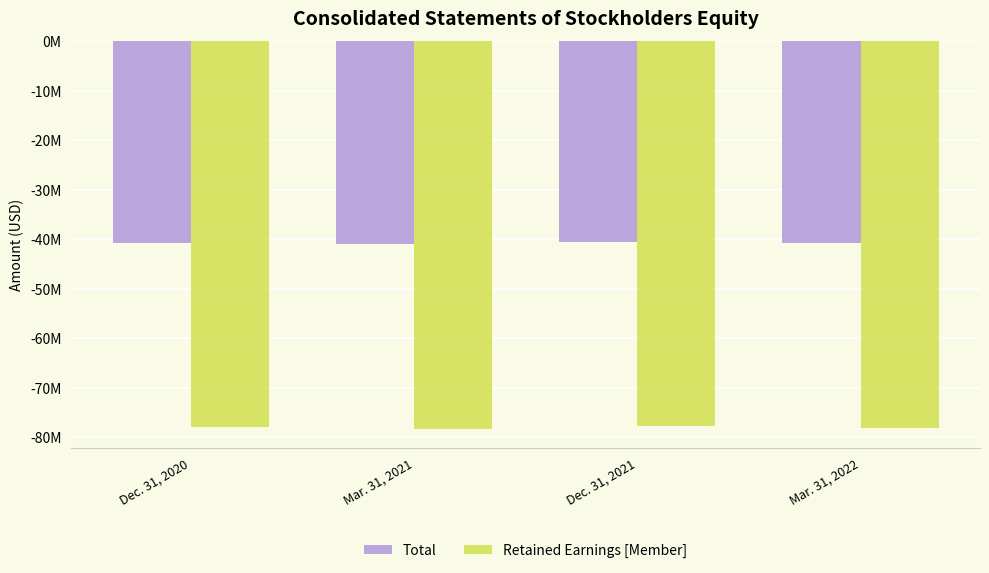

Does the chart contain stacked bars?

No